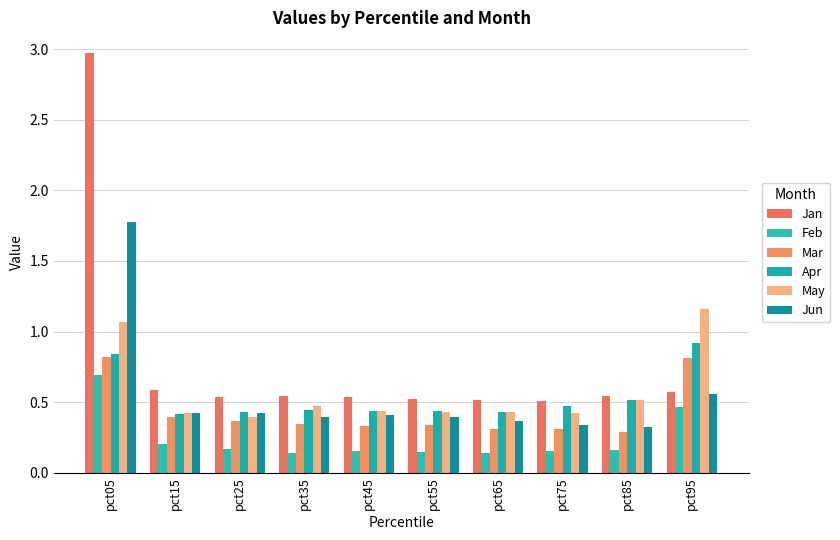

Which series has the widest spread of values?

Jan